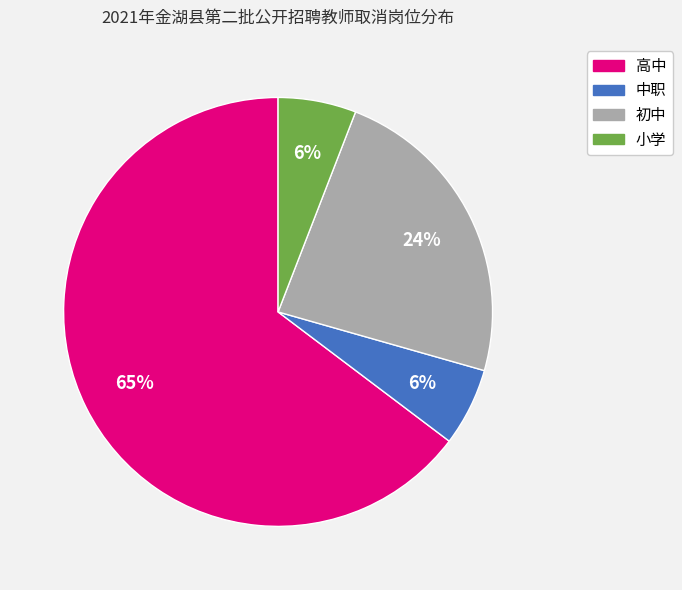

Which has a higher value, 中职 or 高中?

高中